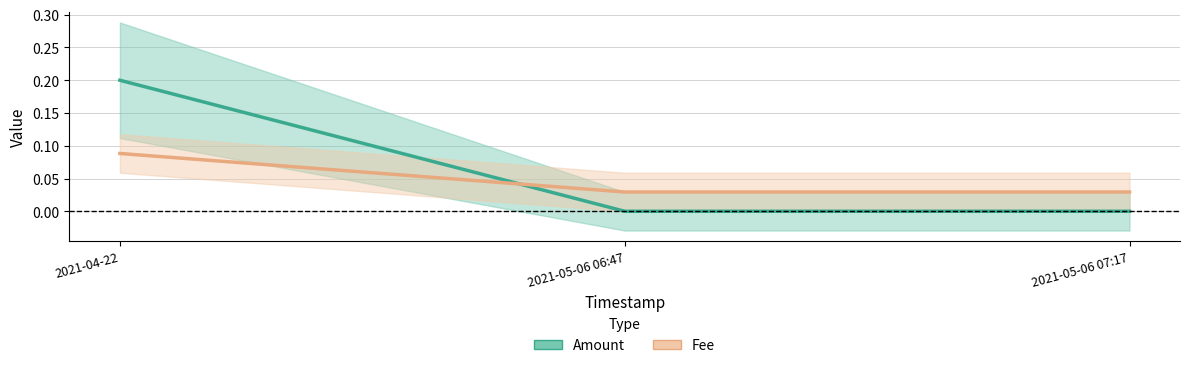

The value of Fee at 2021-05-06 06:47 is 0.0. True or false?

True